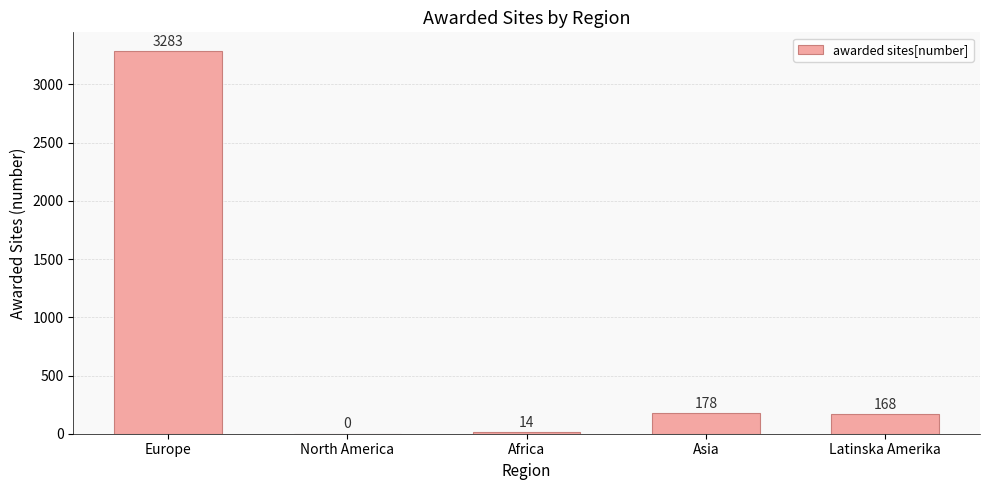

What is the sum of all values?

3643